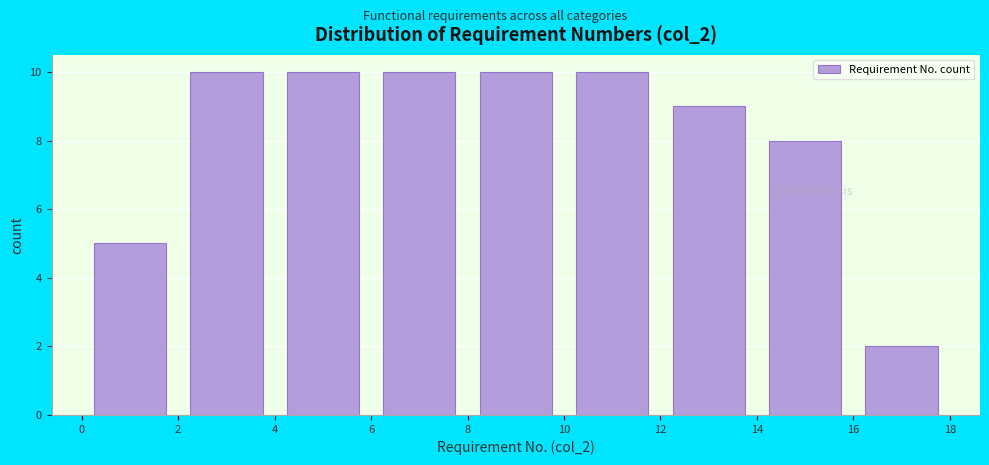

How tall is the bar that spans 0 to 2 on the x-axis? The values are not printed on the chart, so give them approximately, as read against the axis.

5